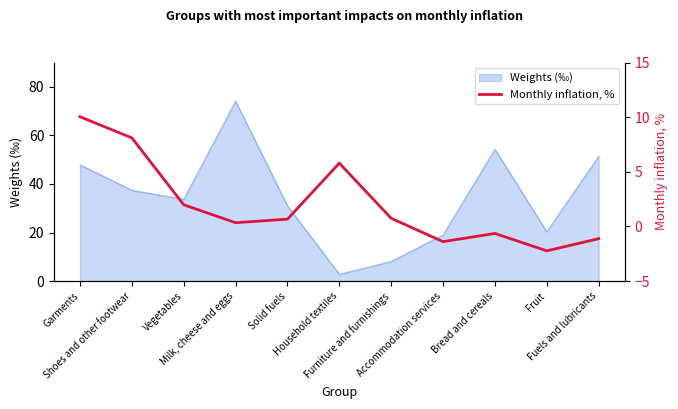

Where is the data nearest to the value 3?

Vegetables